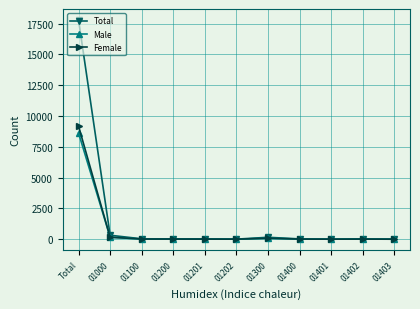

True or false: Total has more than 0 interior local peaks.

True